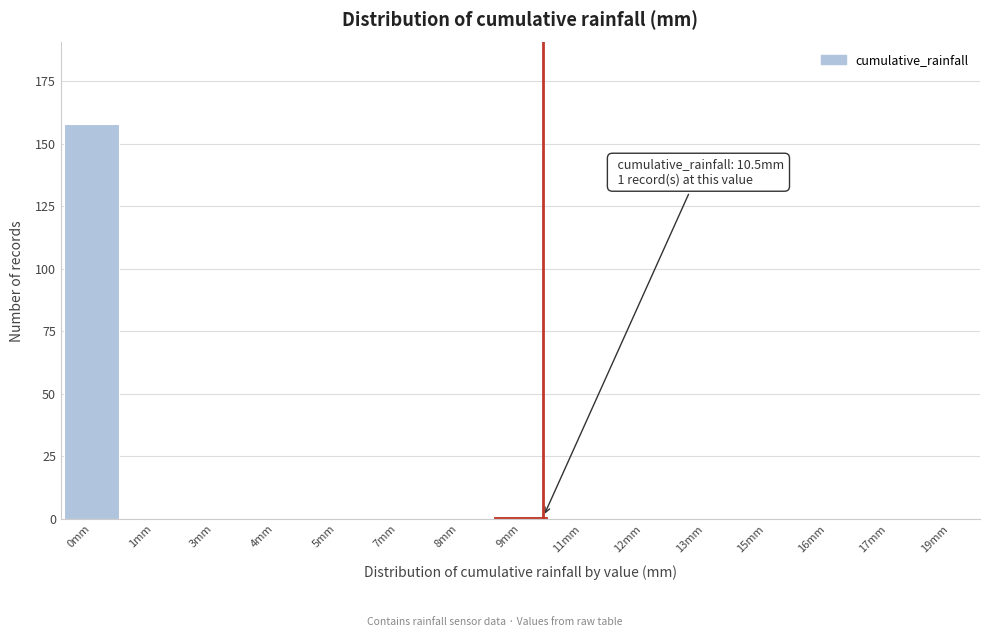

Reading left to right, what are all the values shown in this chart?

0mm=158	1mm=0	3mm=0	4mm=0	5mm=0	7mm=0	8mm=0	9mm=1	11mm=0	12mm=0	13mm=0	15mm=0	16mm=0	17mm=0	19mm=0